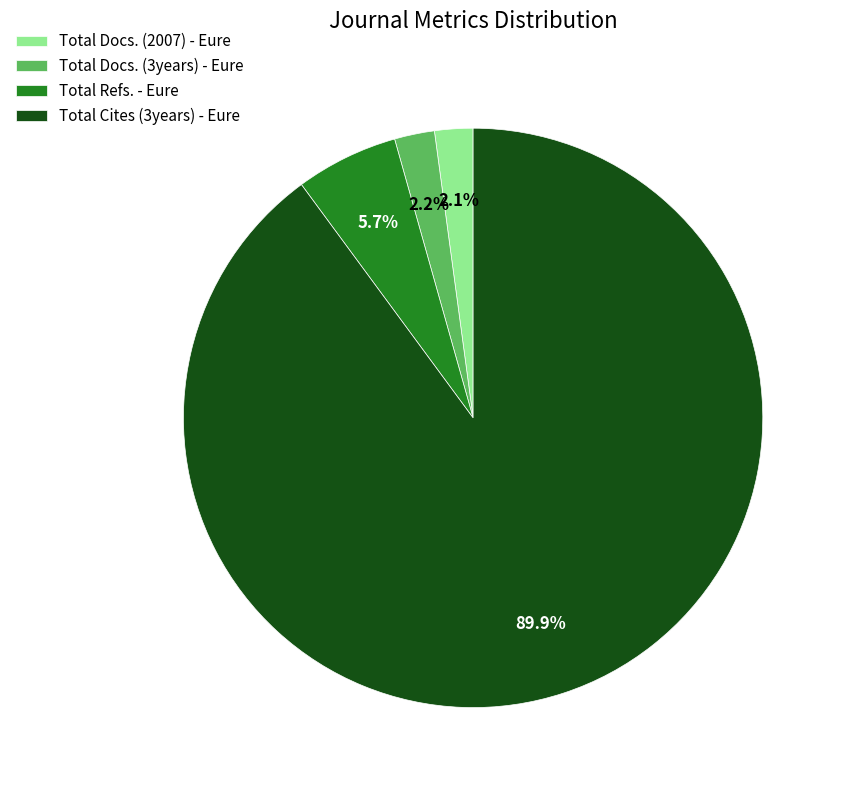

Which category has the biggest portion of the pie?

Total Cites (3years) - Eure